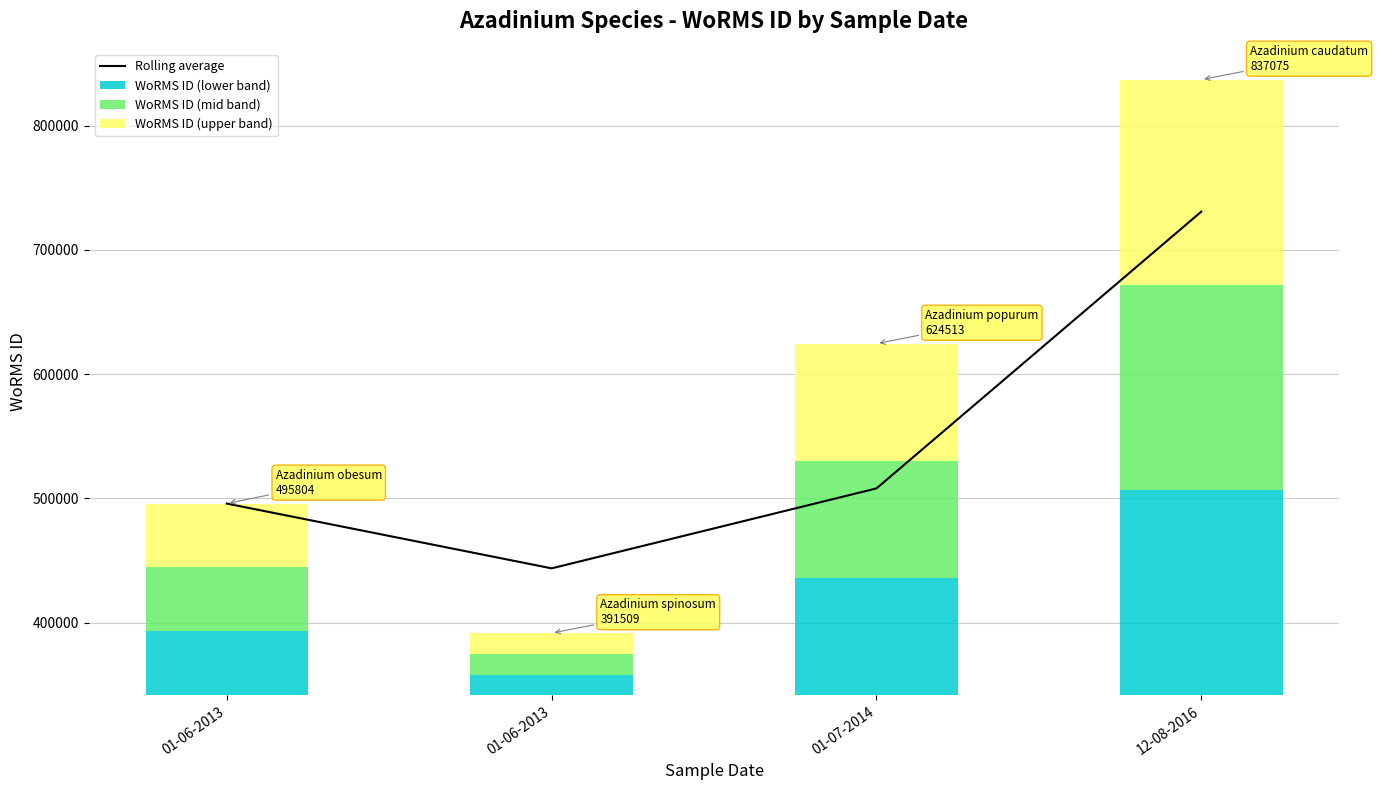

Reading left to right, list all the values displayed in this chart.

Rolling average: 01-06-2013=495804.0	01-06-2013=443656.5	01-07-2014=508011.0	12-08-2016=730794.0
WoRMS ID (lower band): 01-06-2013=51431.7	01-06-2013=16666.7	01-07-2014=94334.7	12-08-2016=165188.7
WoRMS ID (mid band): 01-06-2013=51431.7	01-06-2013=16666.7	01-07-2014=94334.7	12-08-2016=165188.7
WoRMS ID (upper band): 01-06-2013=51431.7	01-06-2013=16666.7	01-07-2014=94334.7	12-08-2016=165188.7